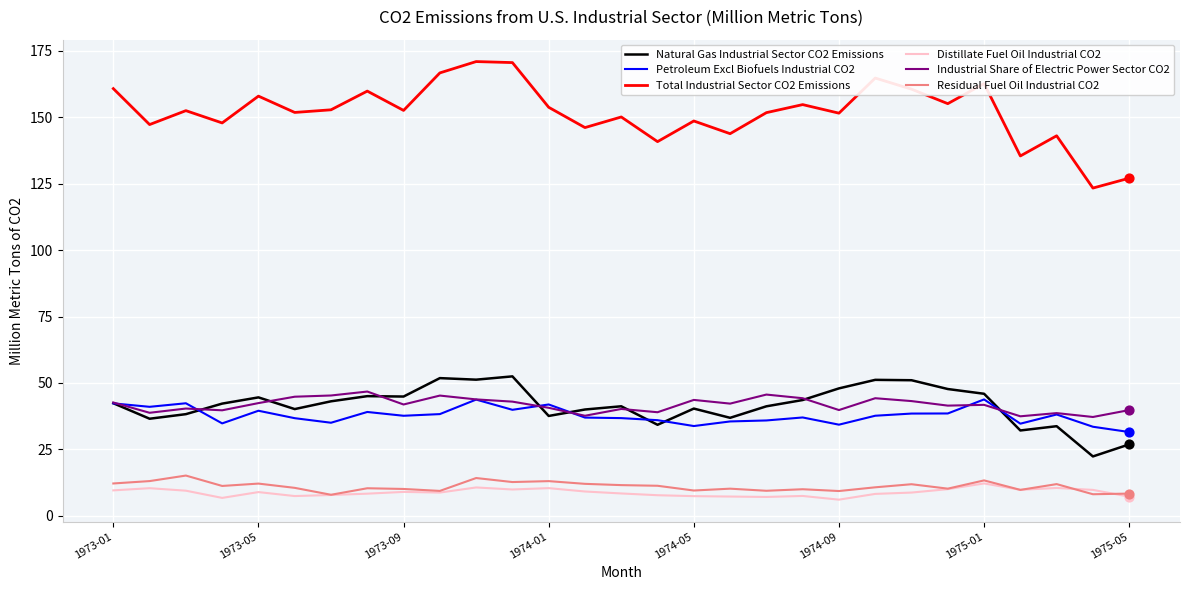

Which series has the largest total across all categories?

Total Industrial Sector CO2 Emissions